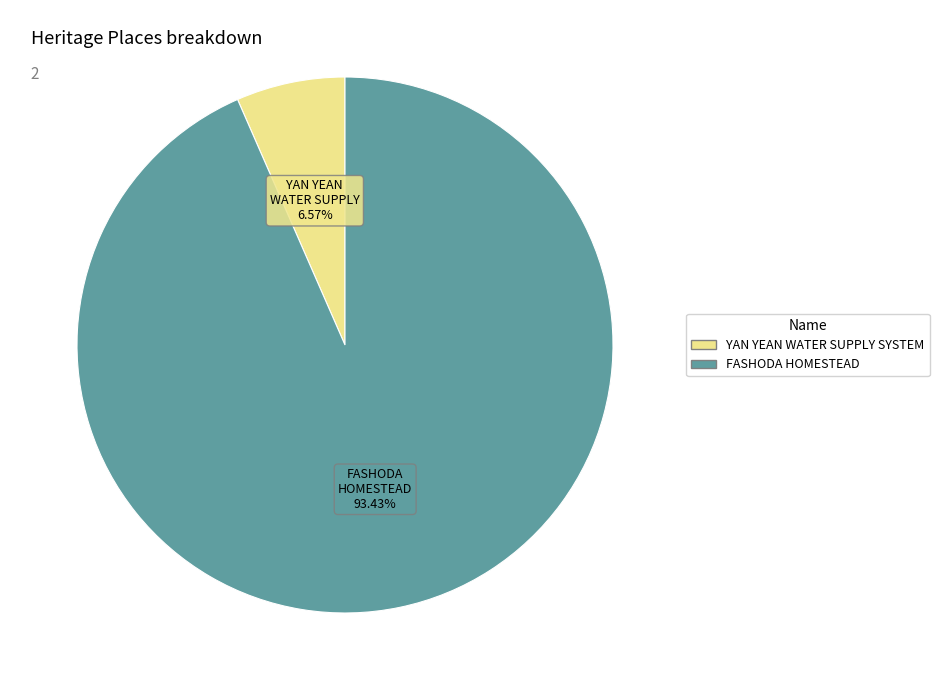

Which has a higher value, FASHODA HOMESTEAD or YAN YEAN WATER SUPPLY SYSTEM?

FASHODA HOMESTEAD